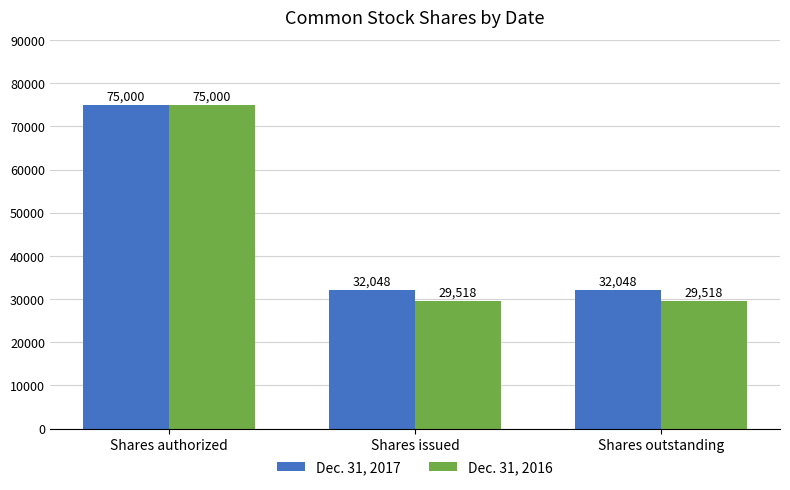

What is the approximate value of Dec. 31, 2016 at Shares authorized, to the nearest 50?

75000